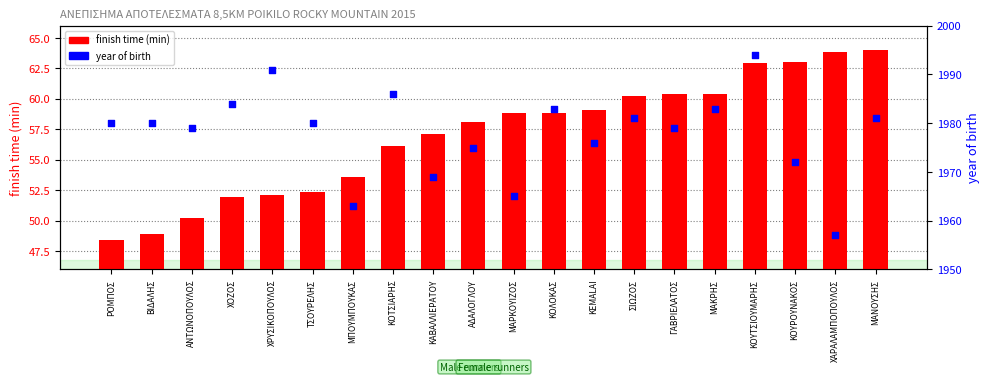

Which series contains the lowest Y value?

finish time (min)